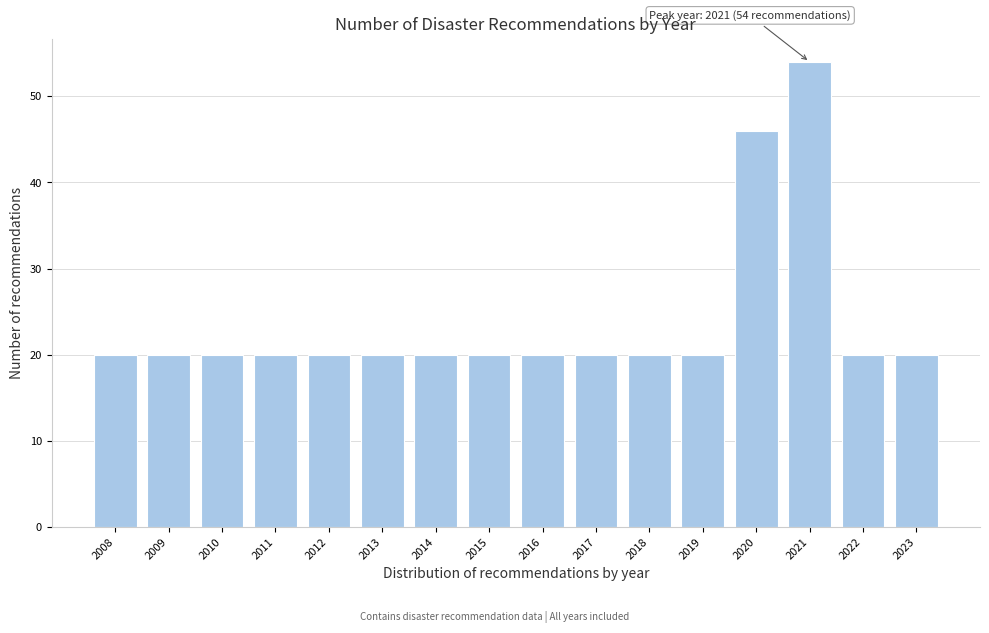

Reading left to right, extract all data points from this chart.

2008=20	2009=20	2010=20	2011=20	2012=20	2013=20	2014=20	2015=20	2016=20	2017=20	2018=20	2019=20	2020=46	2021=54	2022=20	2023=20